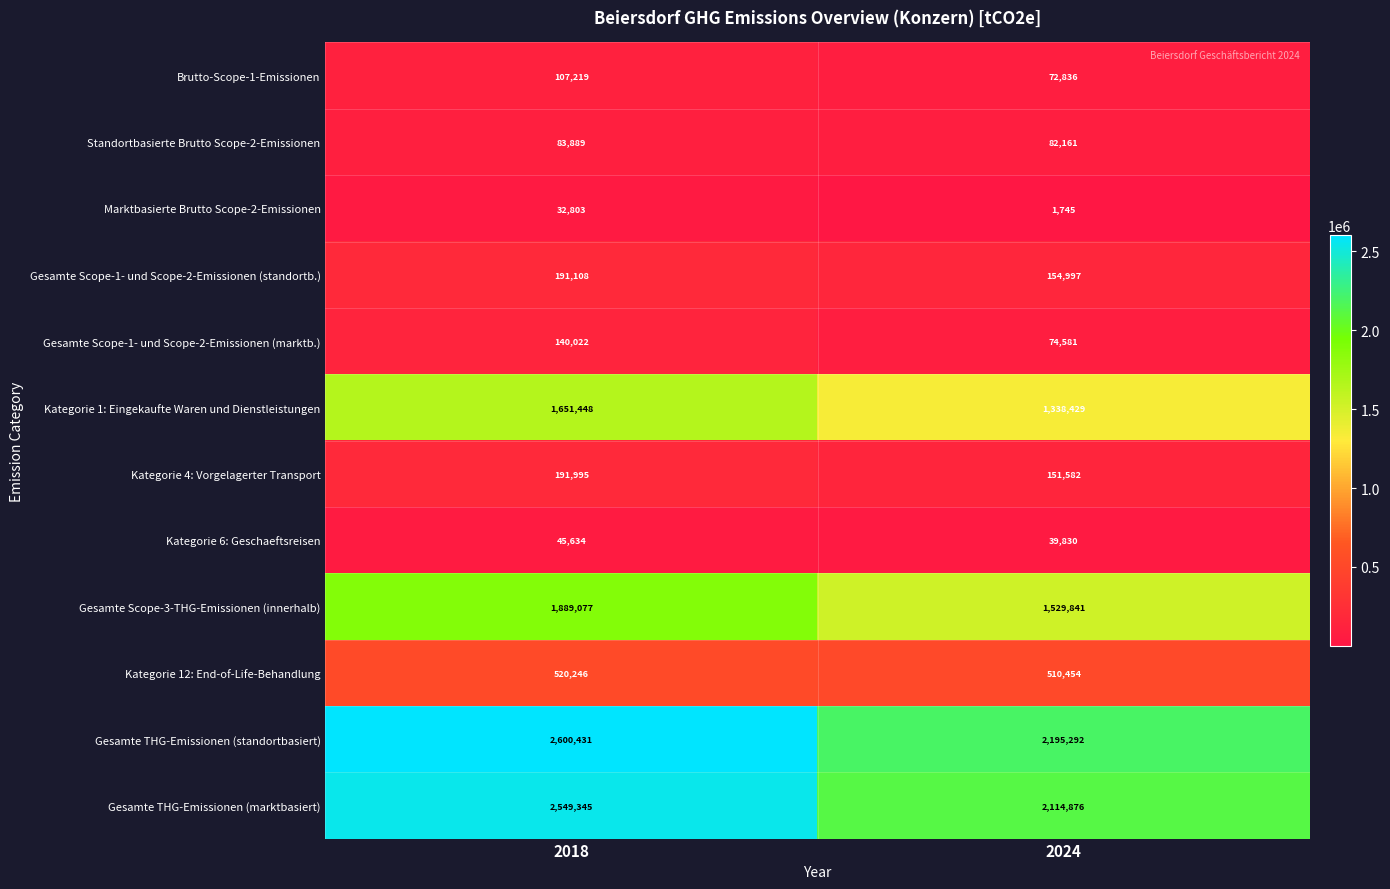

What is the difference between the maximum and minimum values in the Gesamte Scope-3-THG-Emissionen (innerhalb) series?

359236